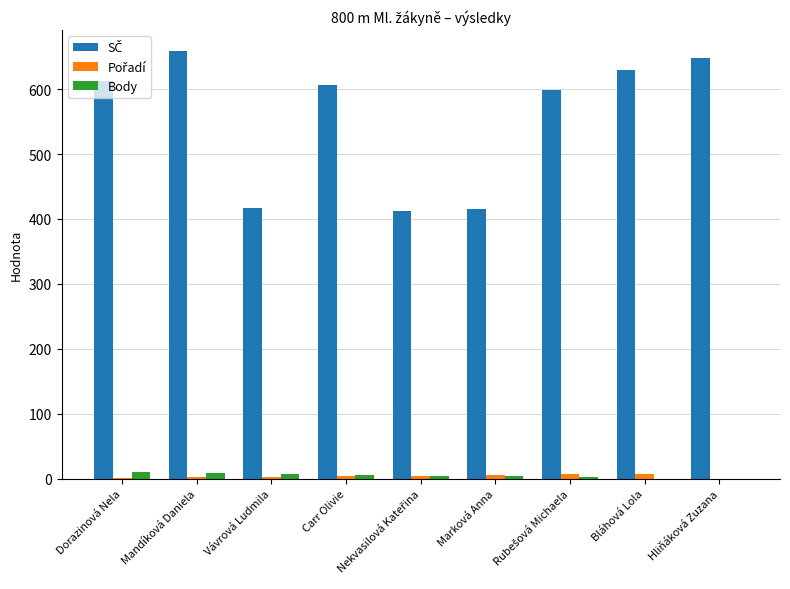

At which category does the chart reach its peak across all series?

Mandíková Daniela